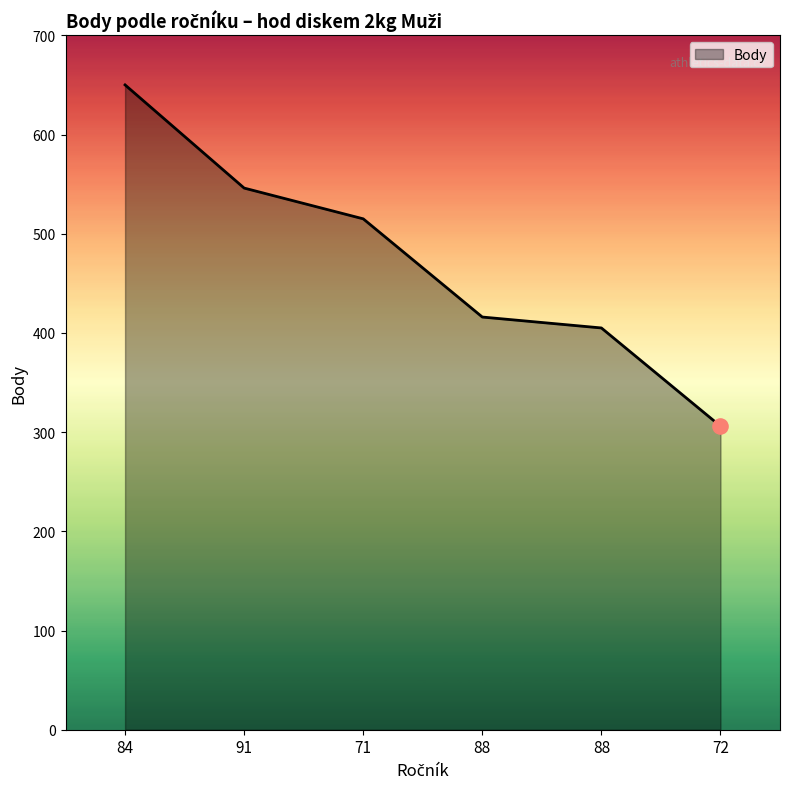

How many series are shown in this chart?

1